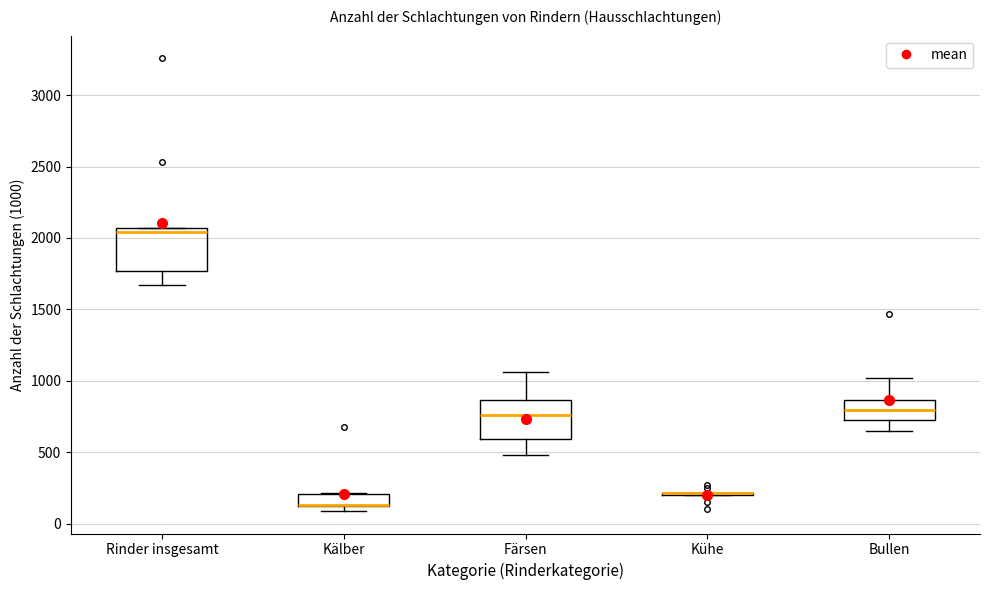

Reading left to right, transcribe this box plot: for each box, give where its median line is, the range the box spans, and where its two whiskers end, as read against the y-axis. The values are not printed on the chart, so give them approximately, as read against the axis.

Rinder insgesamt: median 2050 (just below the box's upper edge), box 1750 to 2050, whiskers 1650 to 2050
Kälber: median 150 (drawn on the box's lower edge), box 150 to 200, whiskers 100 to 200
Färsen: median 750, box 600 to 850, whiskers 500 to 1050
Kühe: box collapsed to a line at 200, whiskers 200 to 200
Bullen: median 800, box 750 to 850, whiskers 650 to 1000